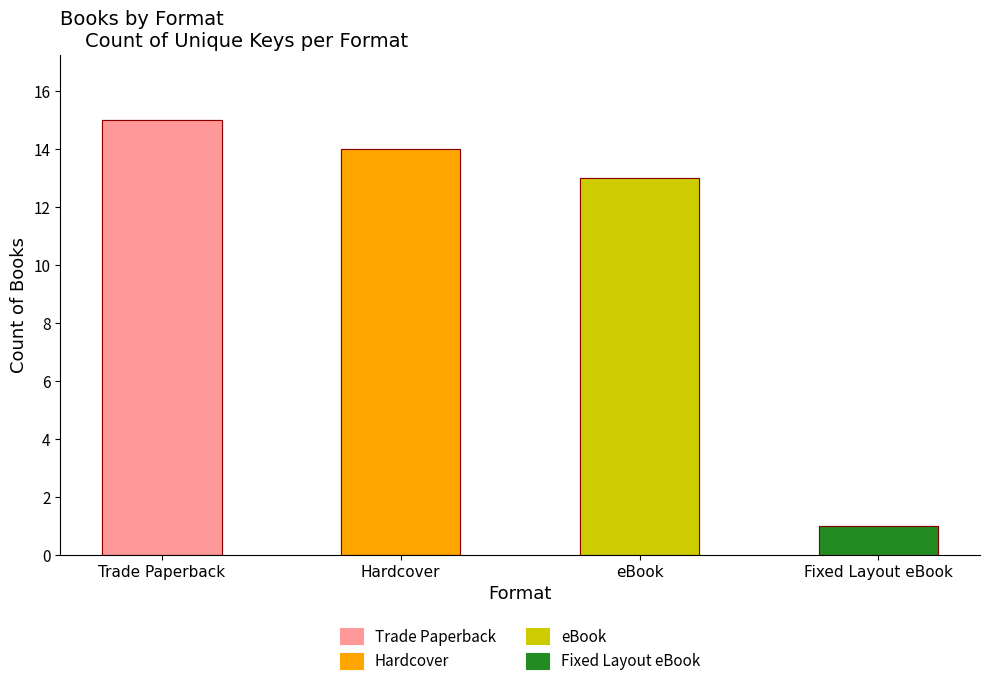

Reading right to left, extract all data points from this chart.

1	13	14	15